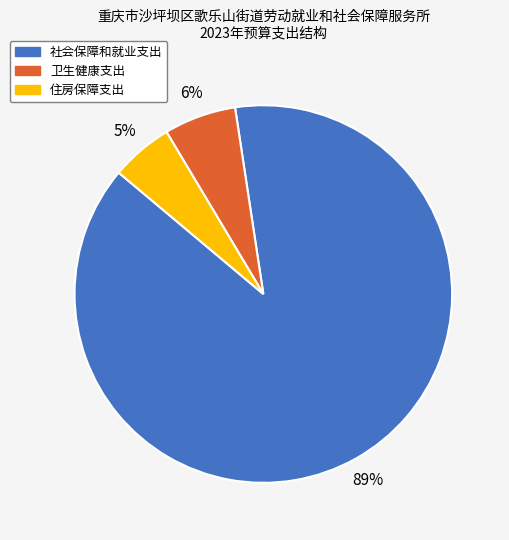

Rank the categories by value from lowest to highest.

住房保障支出, 卫生健康支出, 社会保障和就业支出